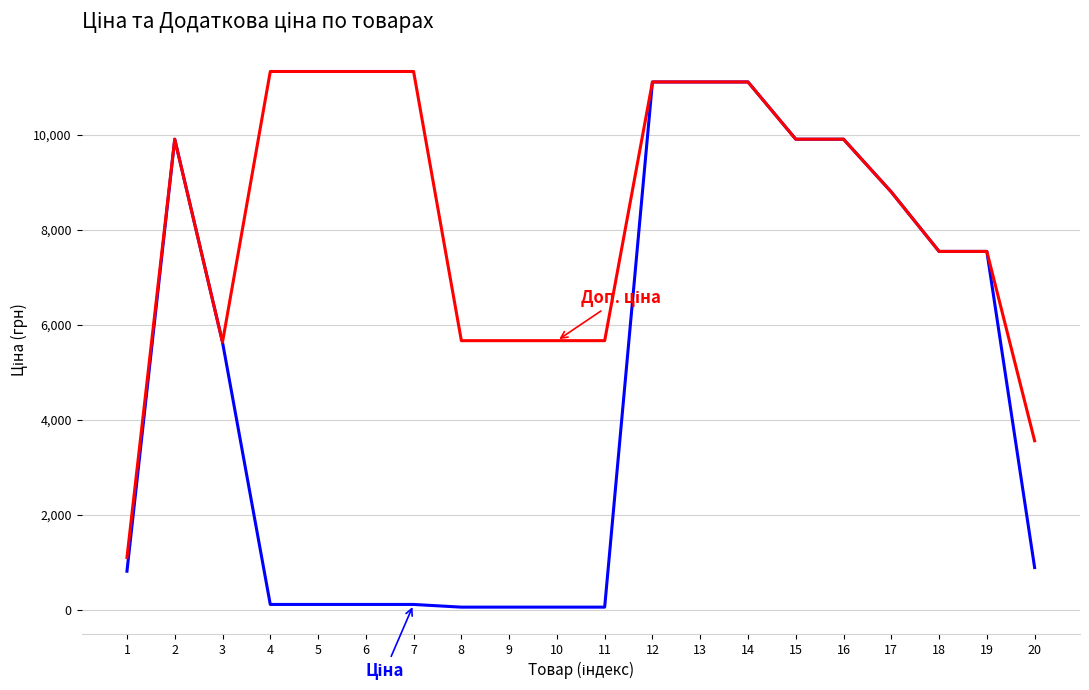

What is the total value across all series at 13?

22227.2